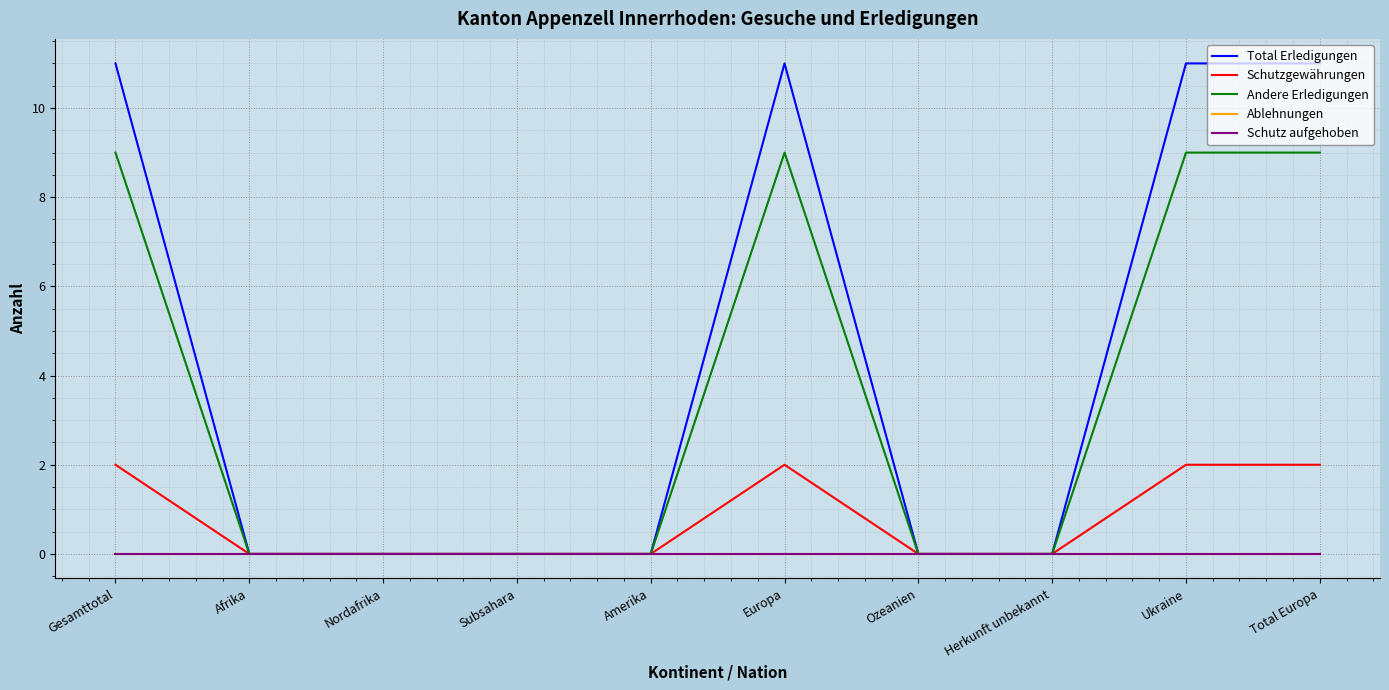

Between Gesamttotal and Ozeanien, which series saw the biggest shift?

Total Erledigungen